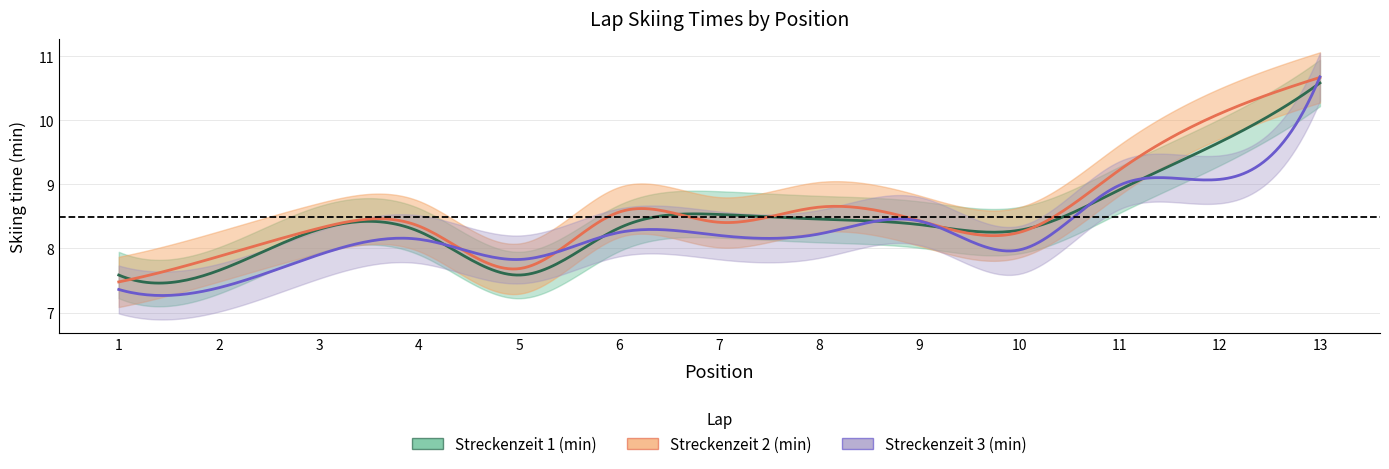

At which category does the chart reach its minimum across all series?

1